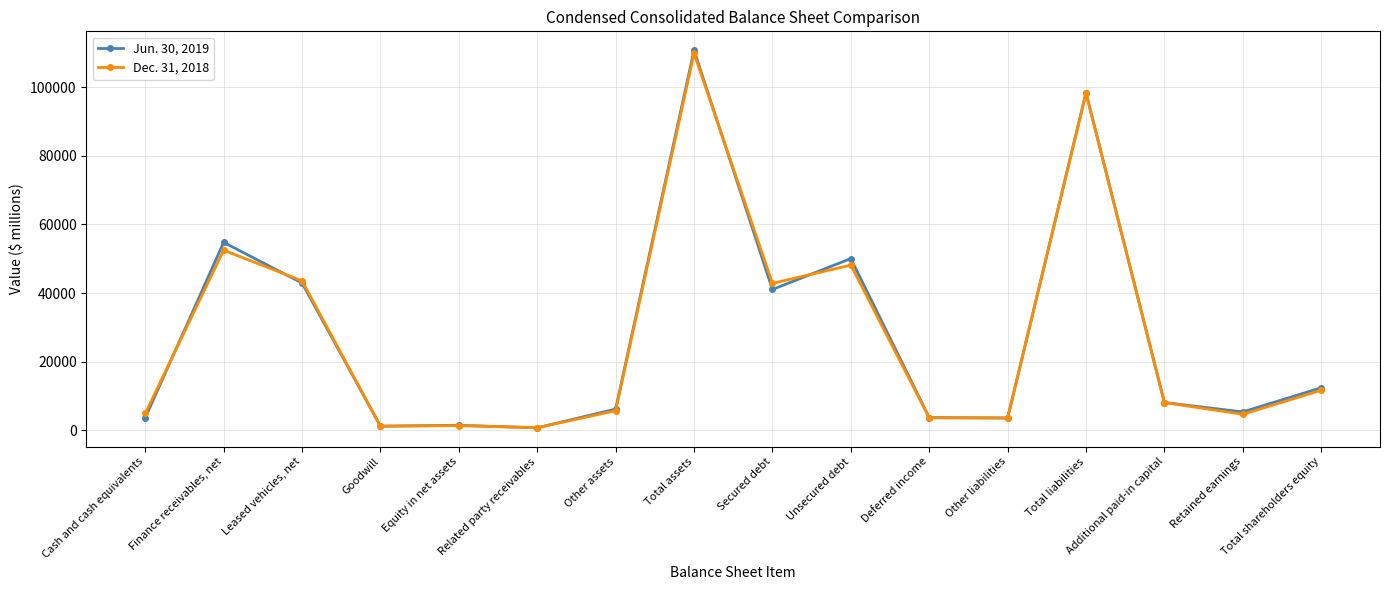

The Dec. 31, 2018 series shows 8058 at Additional paid-in capital. True or false?

True